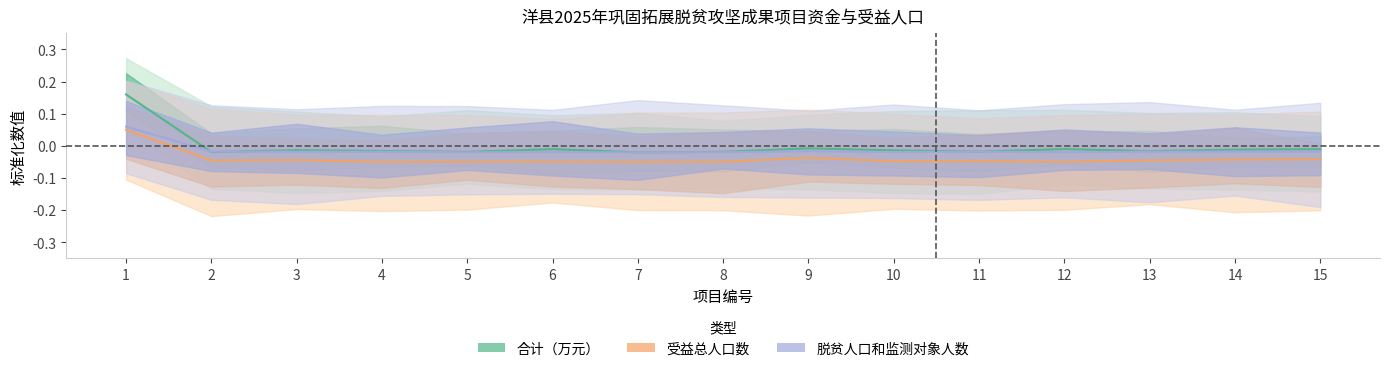

The 受益总人口数 series shows -0.0 at 11. True or false?

True